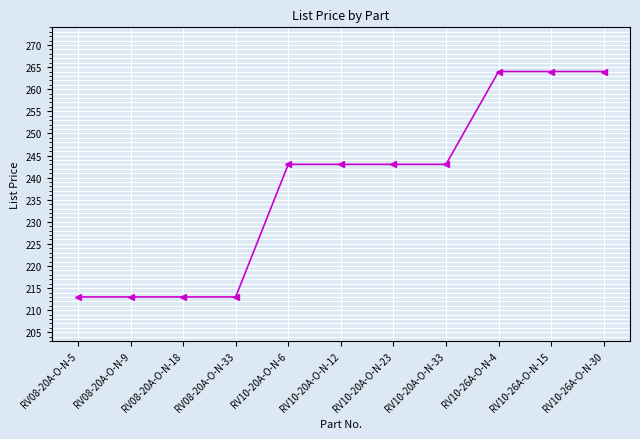

What is the change in value from RV08-20A-O-N-33 to RV10-20A-O-N-6?

+30